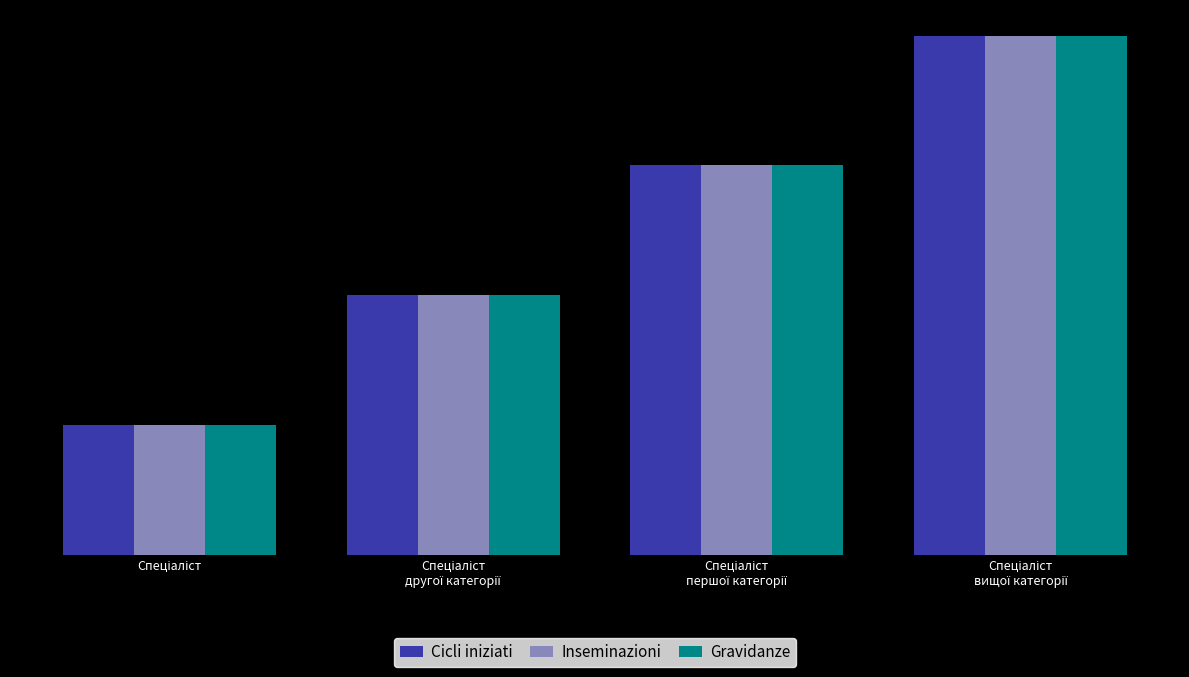

What position from the left is Спеціаліст?

1